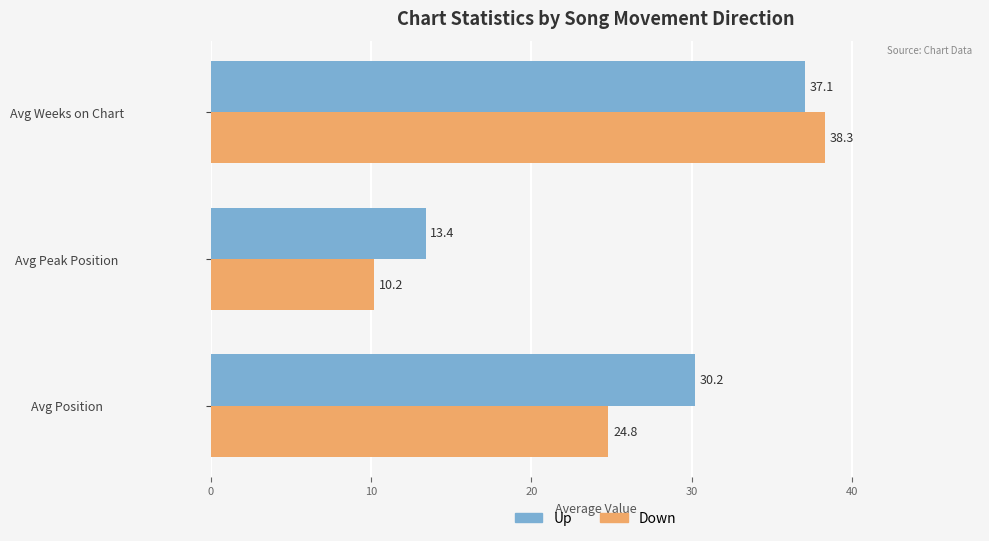

How many data points does each series have?

3